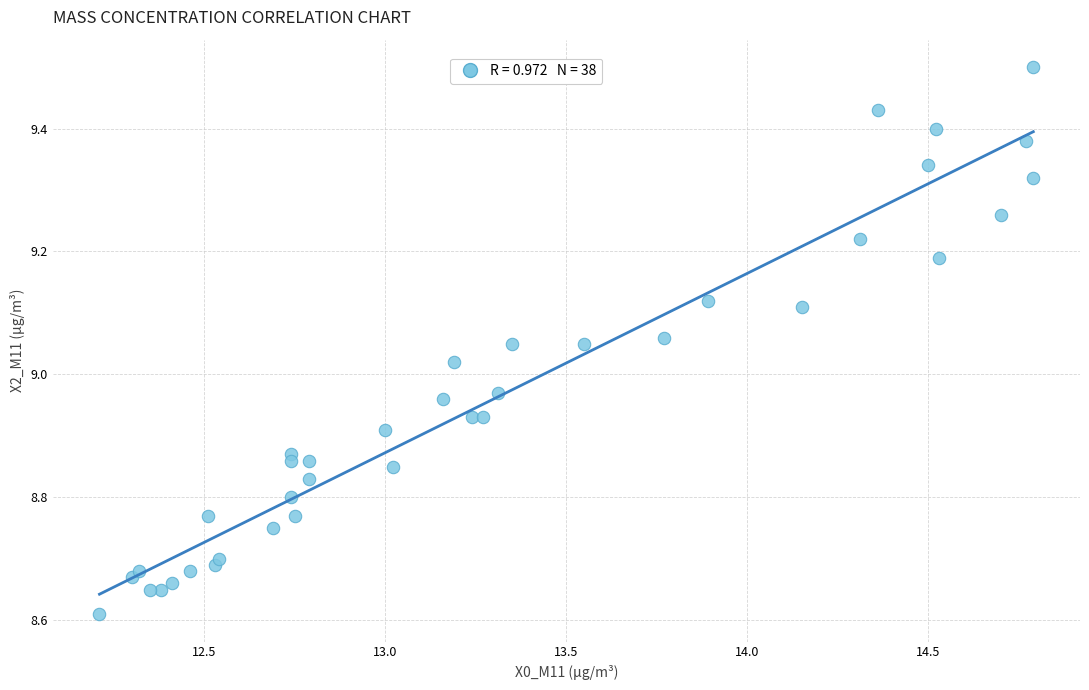

What is the range of X values (max minus min)?

2.6